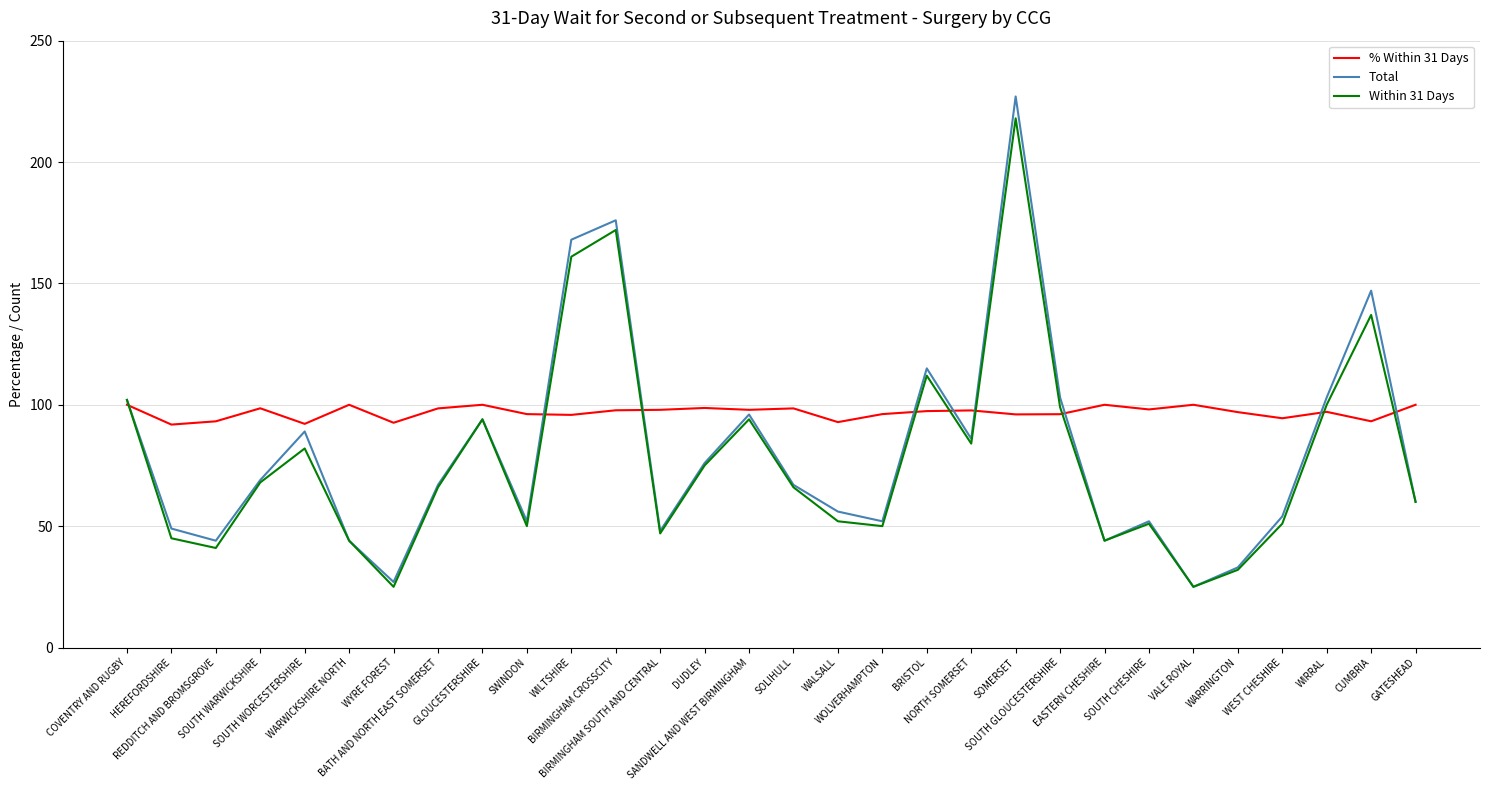

Which series has the largest range (max minus min)?

Total